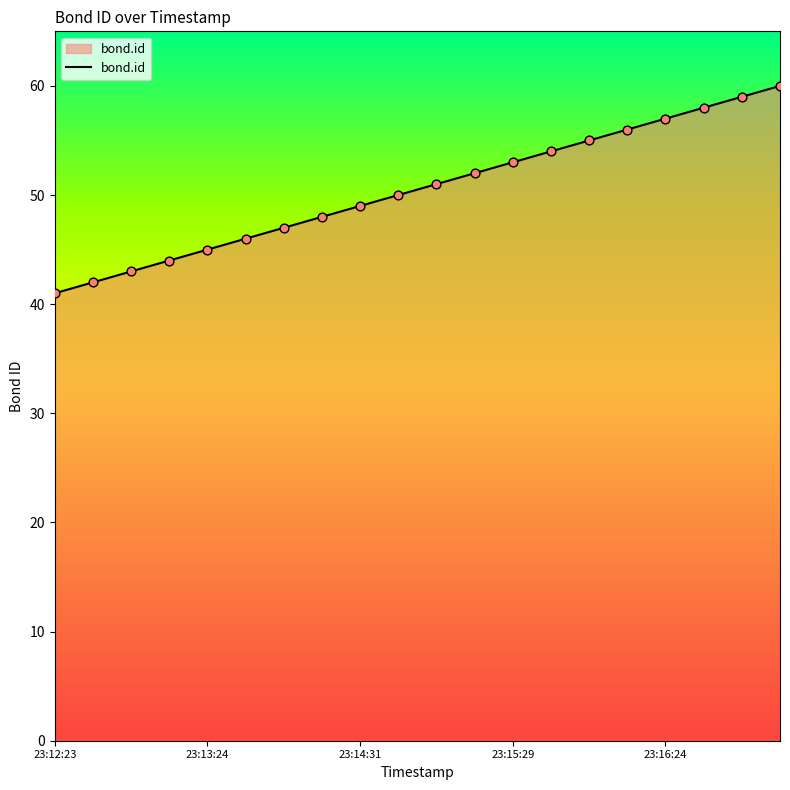

What is the maximum value shown in the chart?

60